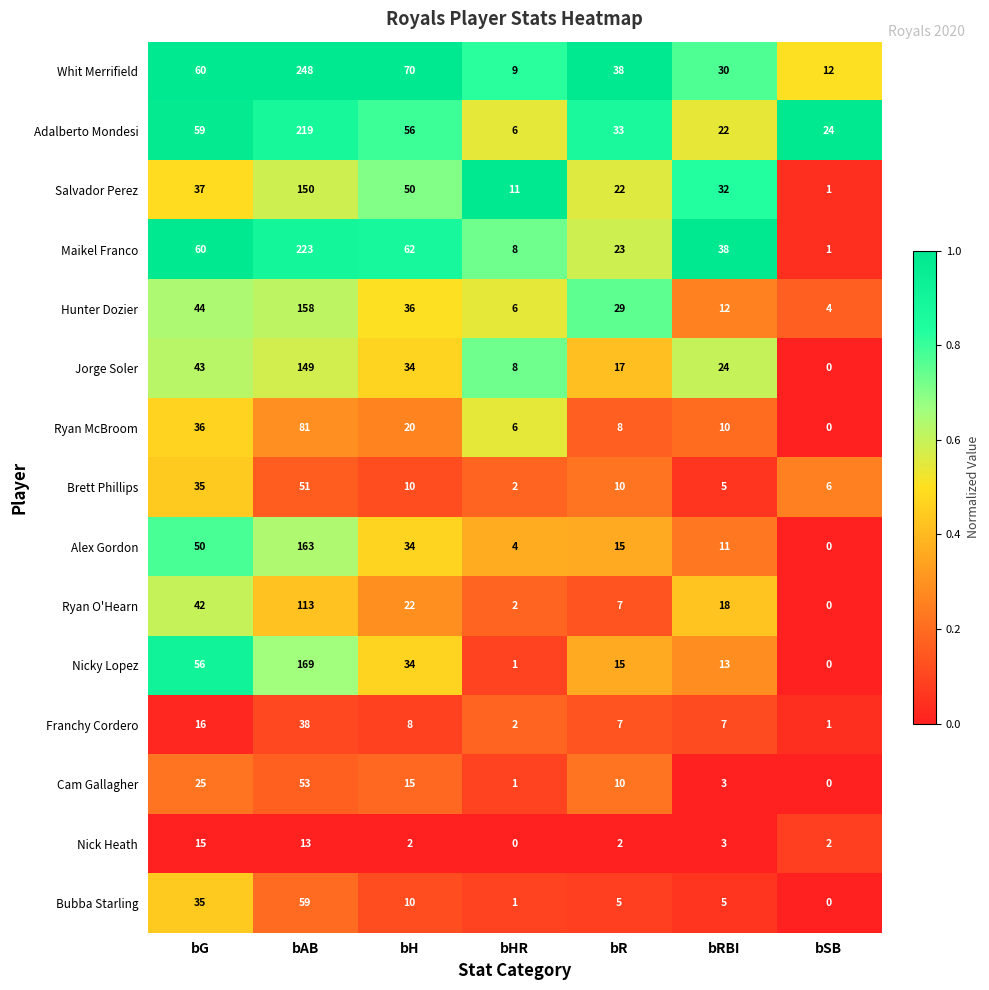

What is the difference between the maximum and second lowest values in the Alex Gordon series?

159